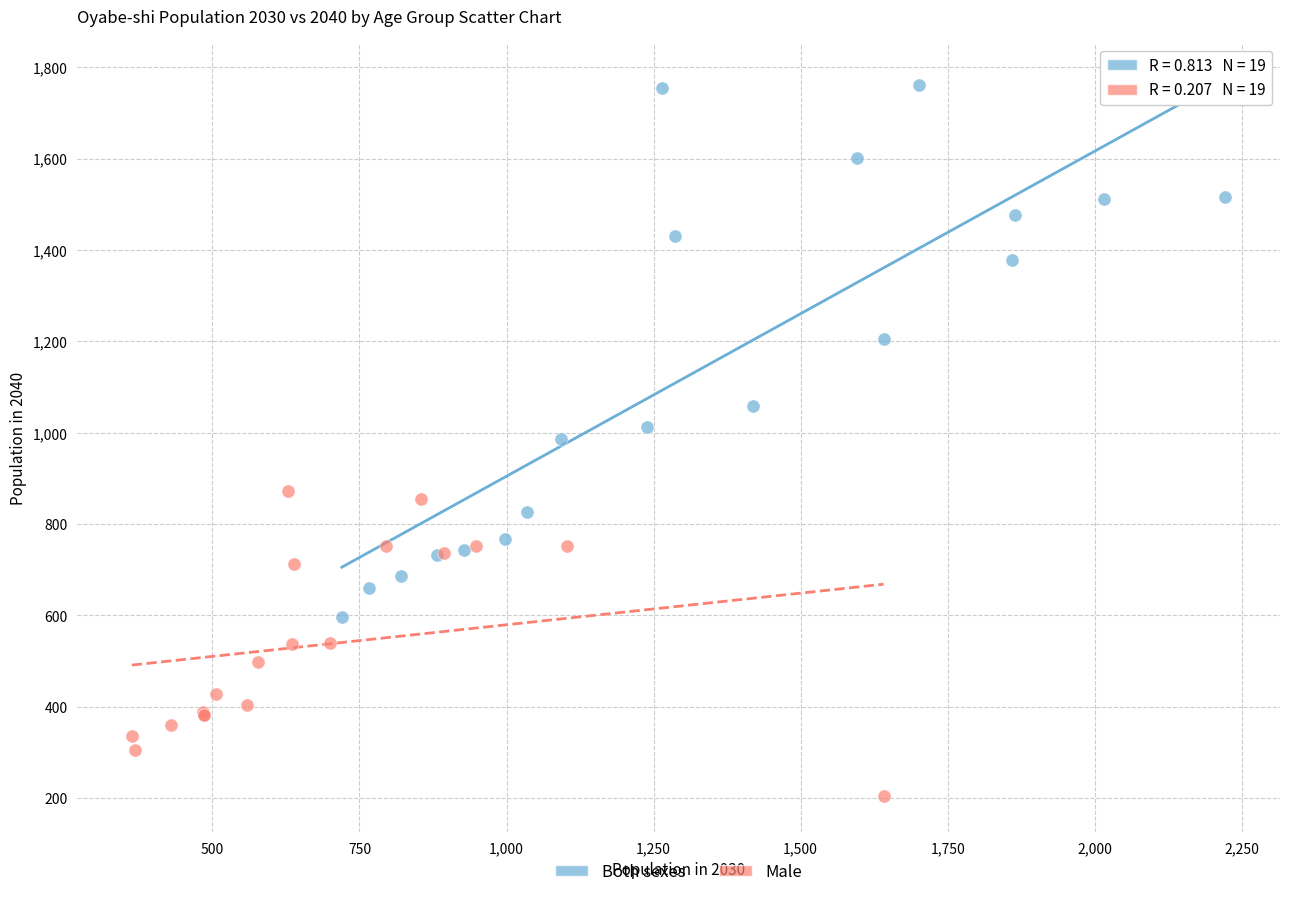

Which series has the largest Y range (max minus min)?

Both sexes